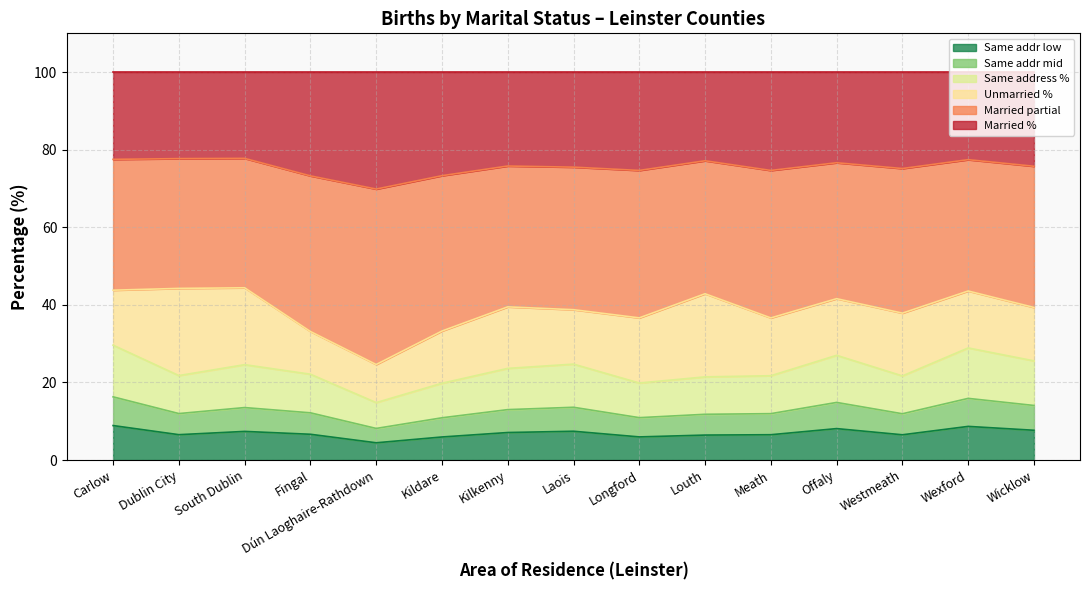

Where is the first local maximum for Unmarried %?

South Dublin